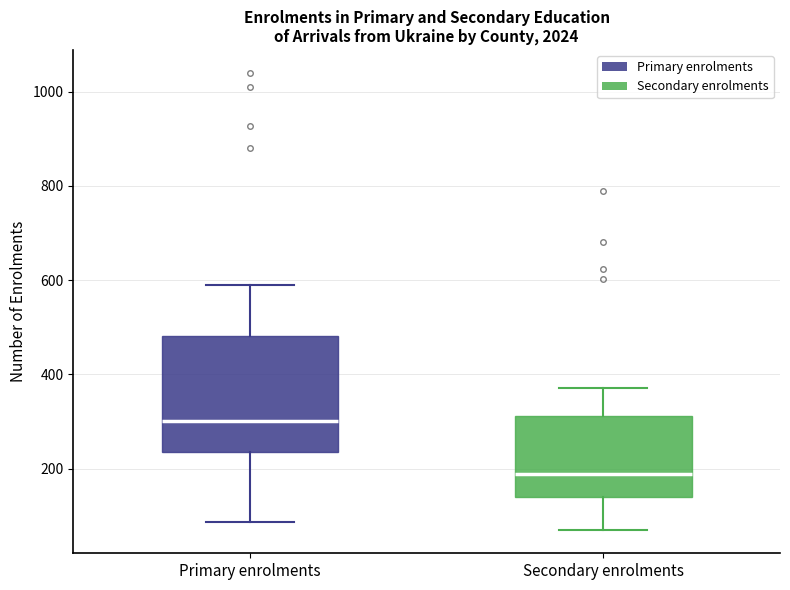

Where does the lower whisker of the box for Secondary enrolments end on the y-axis? The values are not printed on the chart, so give them approximately, as read against the axis.

60